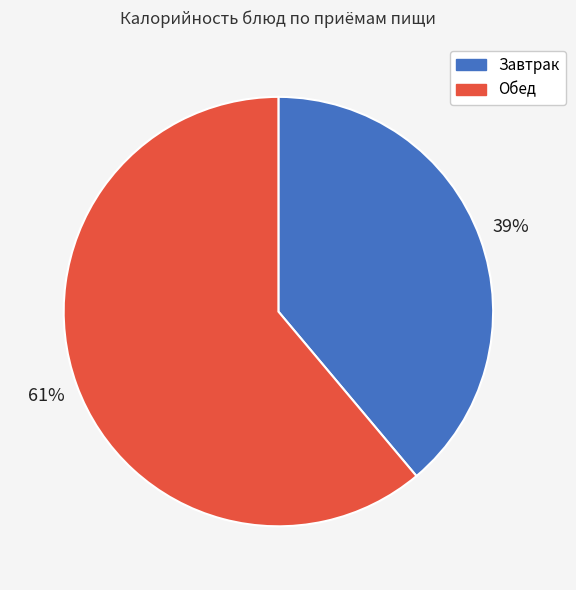

To the nearest percent, what is the difference between the Завтрак and Обед slice percentages?

22%